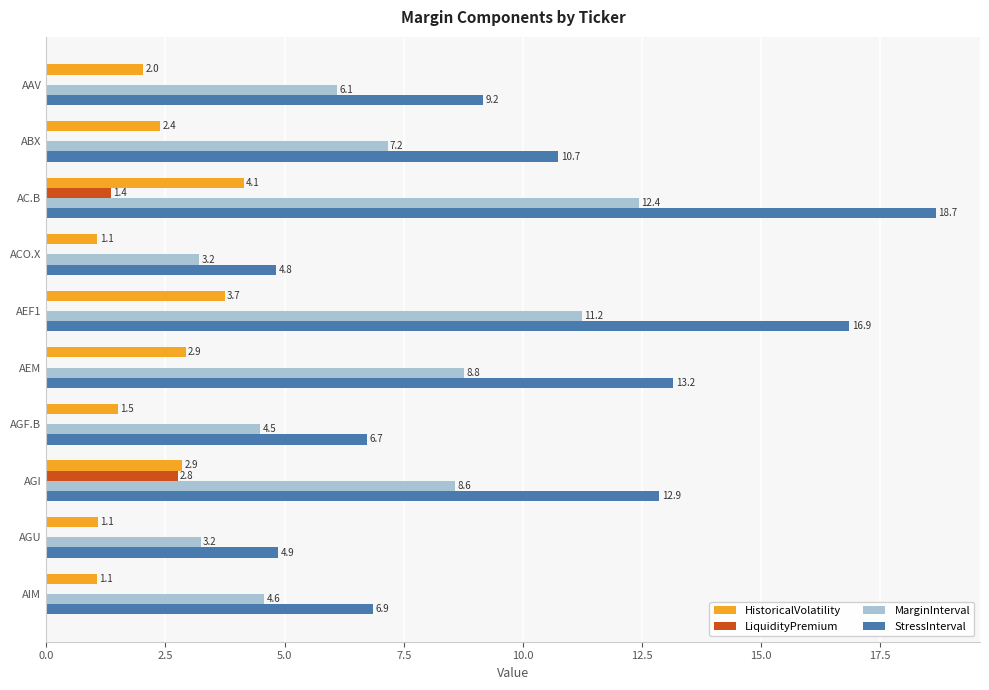

What is the sum of the MarginInterval values at AGF.B and AIM?

9.1